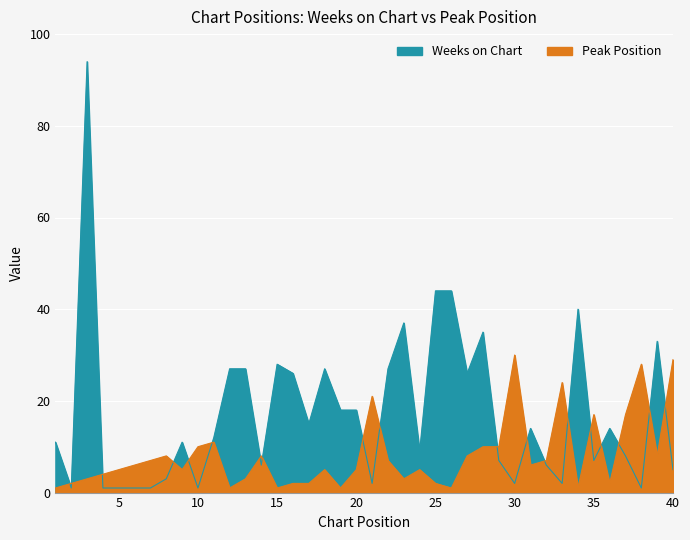

What is the sum of the Weeks on Chart values at 36 and 30?

16